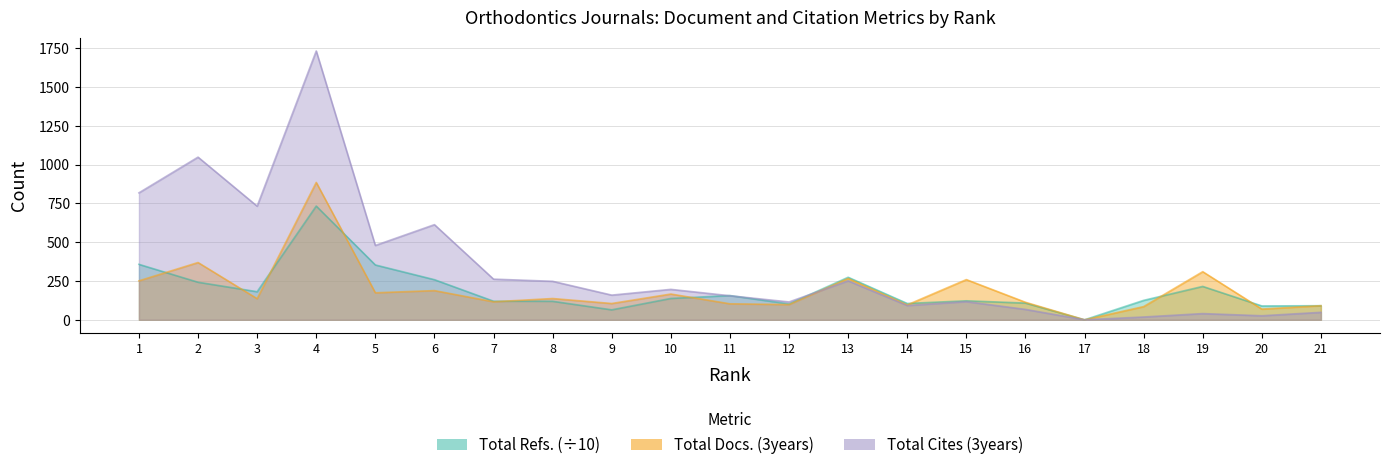

At which category does Total Cites (3years) reach its first local valley?

3